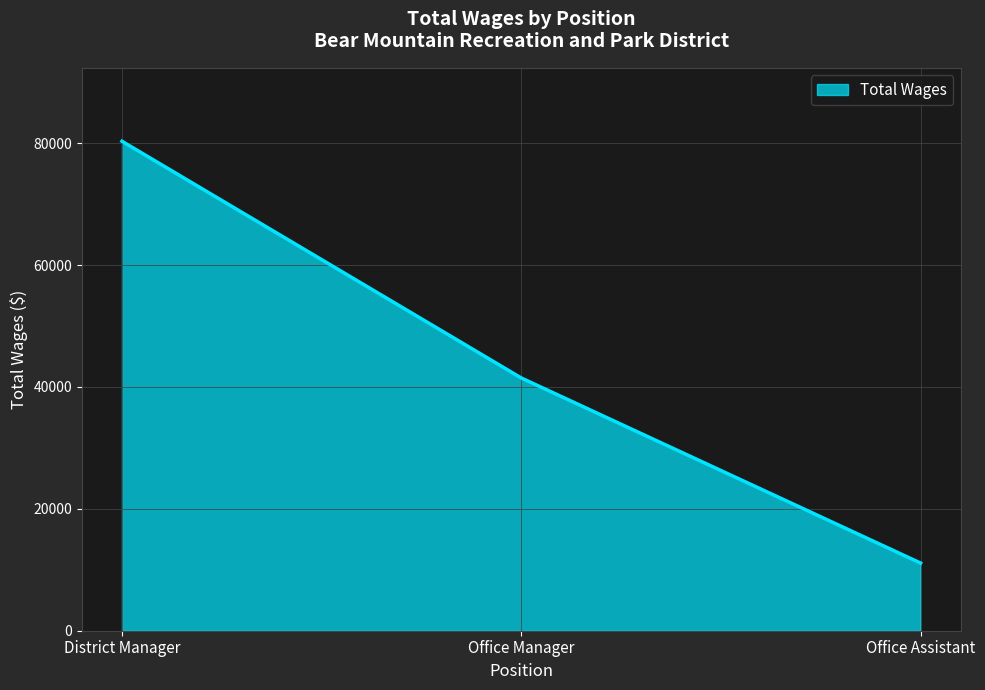

List the labels in order of value, largest first.

District Manager, Office Manager, Office Assistant